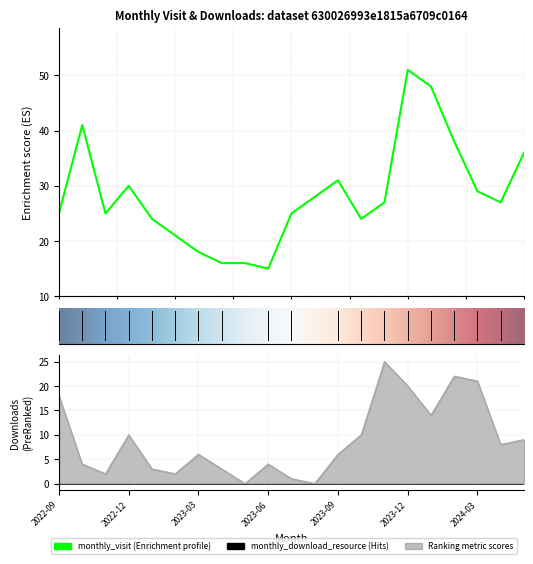

What is the difference between the second highest and second lowest values in the monthly_visit series?

32